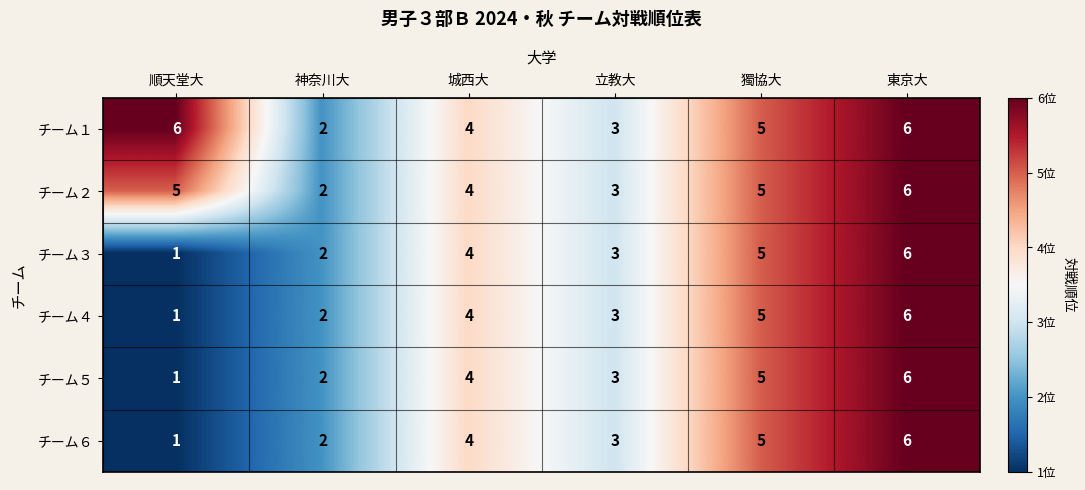

At how many categories does at least one series exceed 1?

6